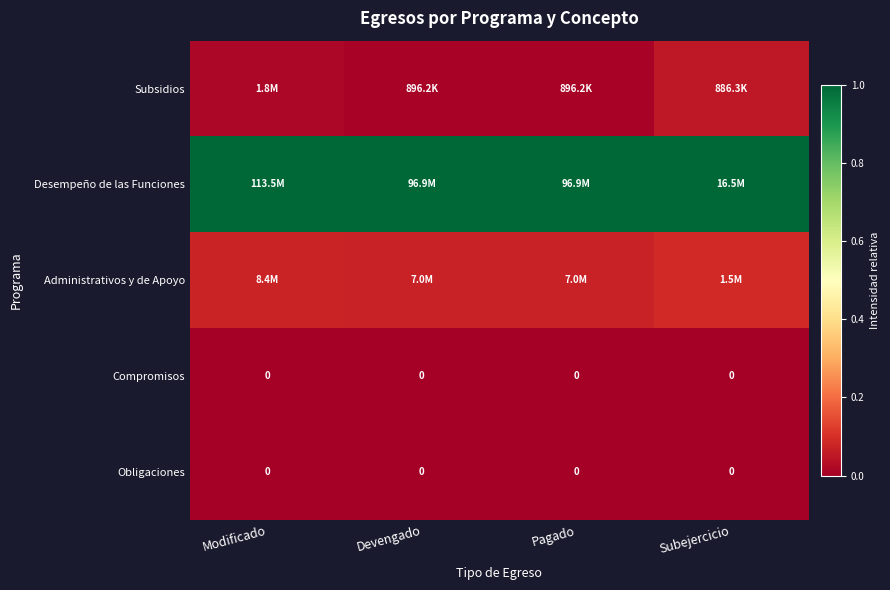

Which series has the largest total across all categories?

Desempeño de las Funciones